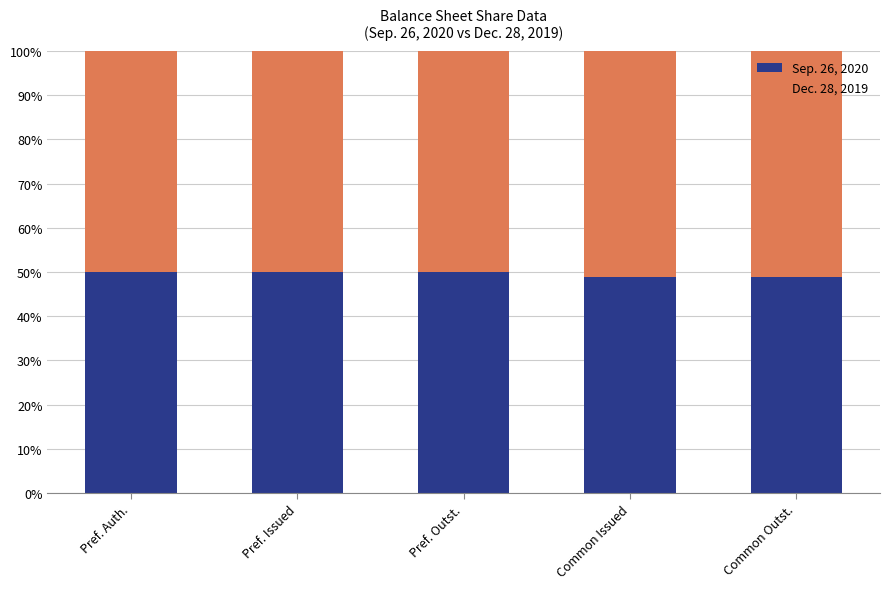

How many values in the Sep. 26, 2020 series are below 50?

2